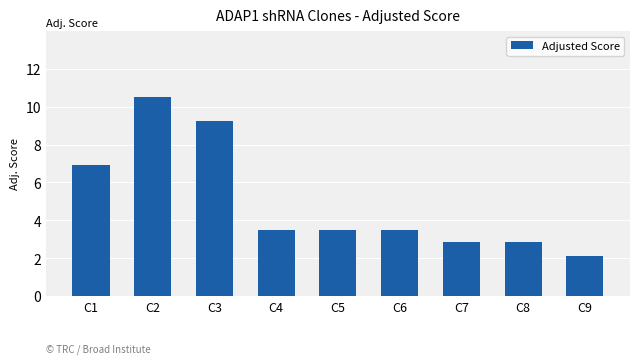

Which has a higher value, C7 or C9?

C7